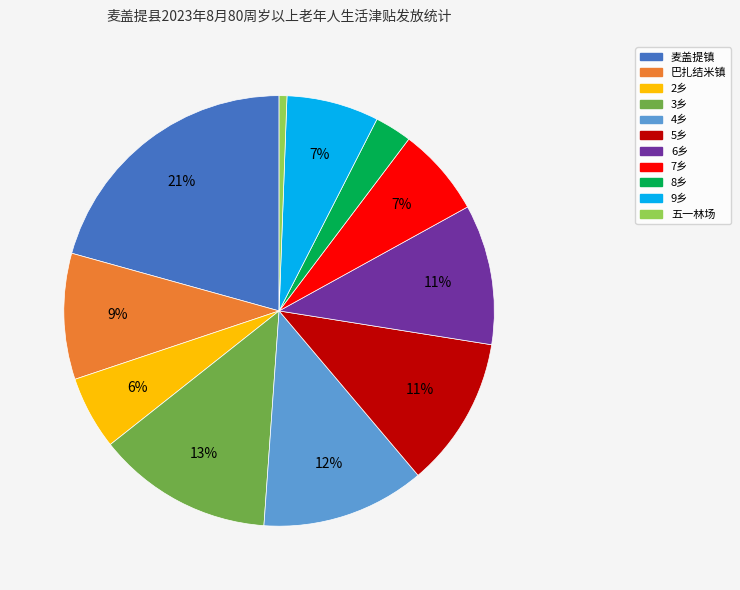

What is the largest slice in the pie chart?

麦盖提镇